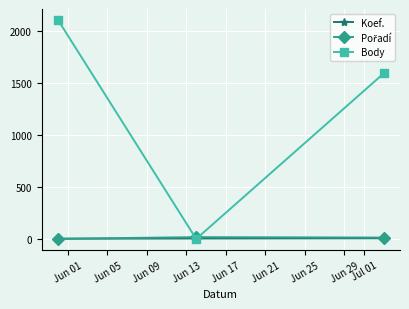

Which series has the largest total across all categories?

Body